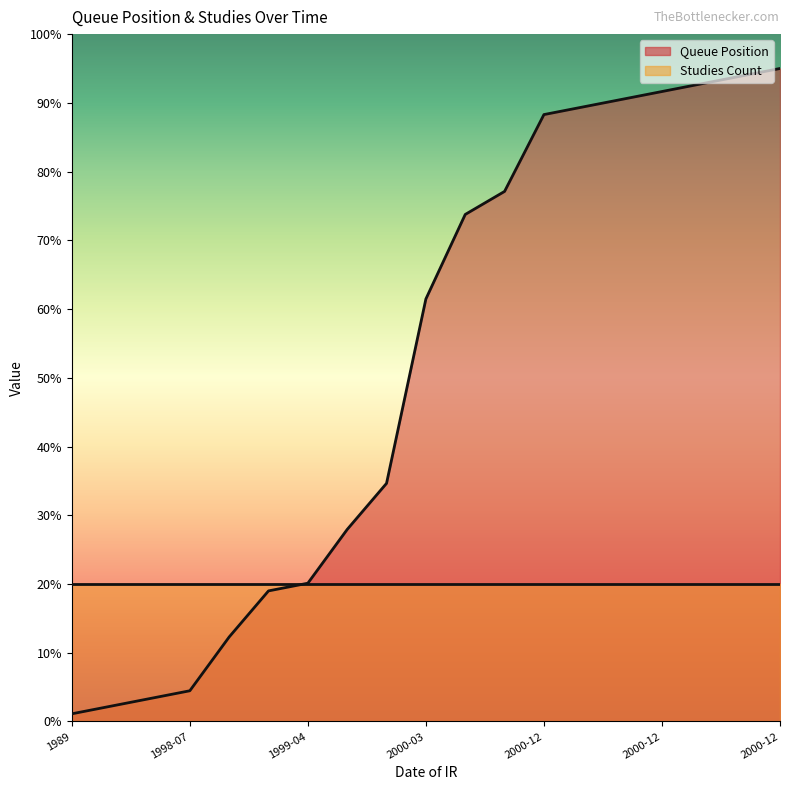

Between 2000-06 and 1999-11, which is larger?

2000-06